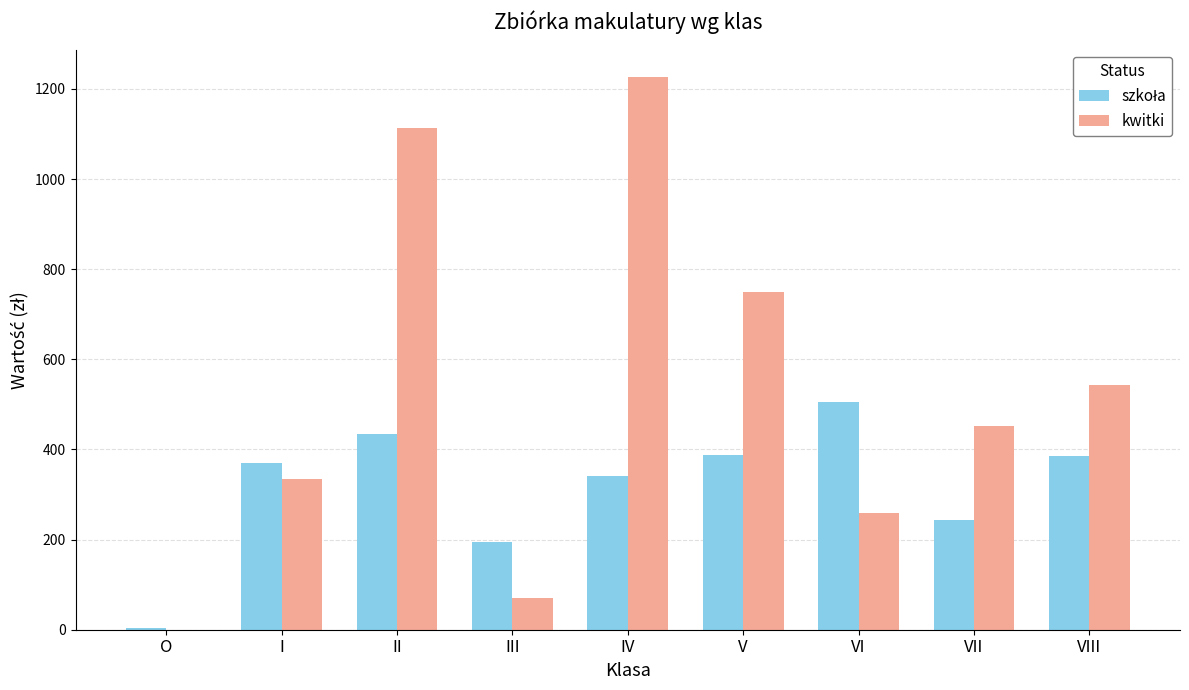

Are the bars grouped side by side (vs. stacked)?

Yes